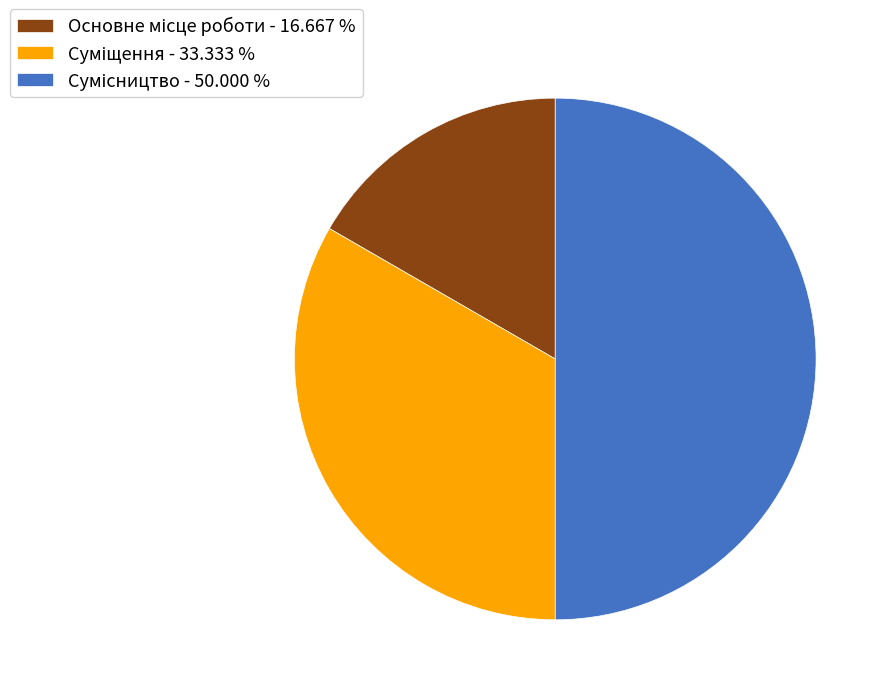

Count the number of slices in the pie.

3